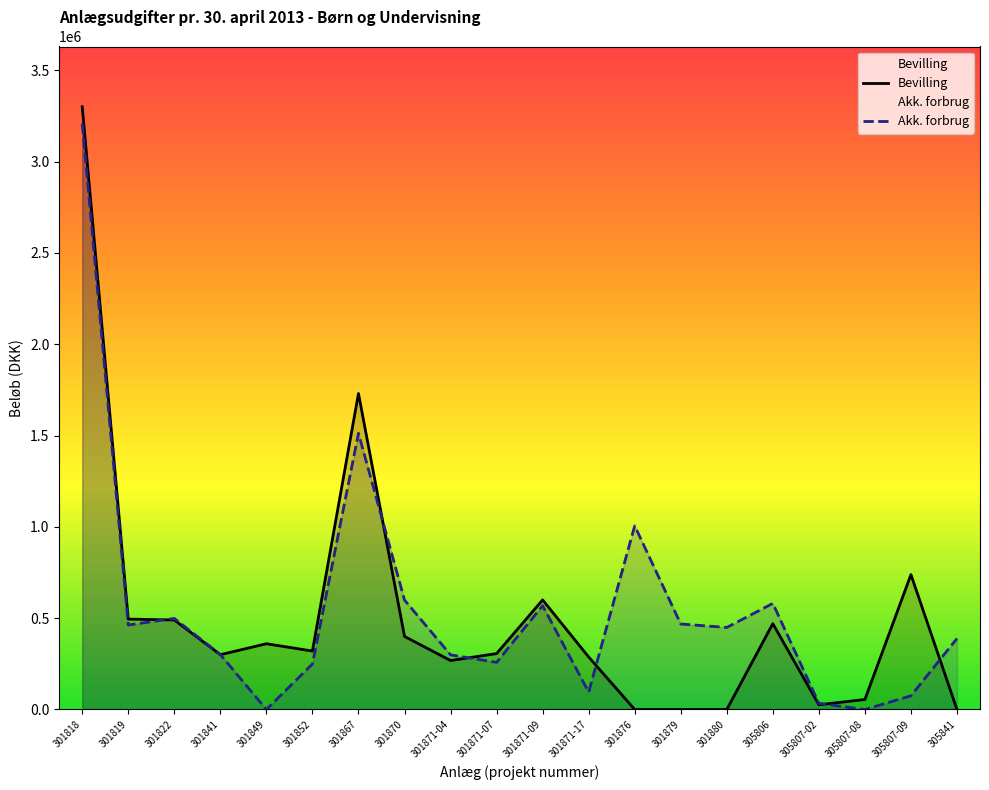

Which series changed the most between 301852 and 301870?

Akk. forbrug